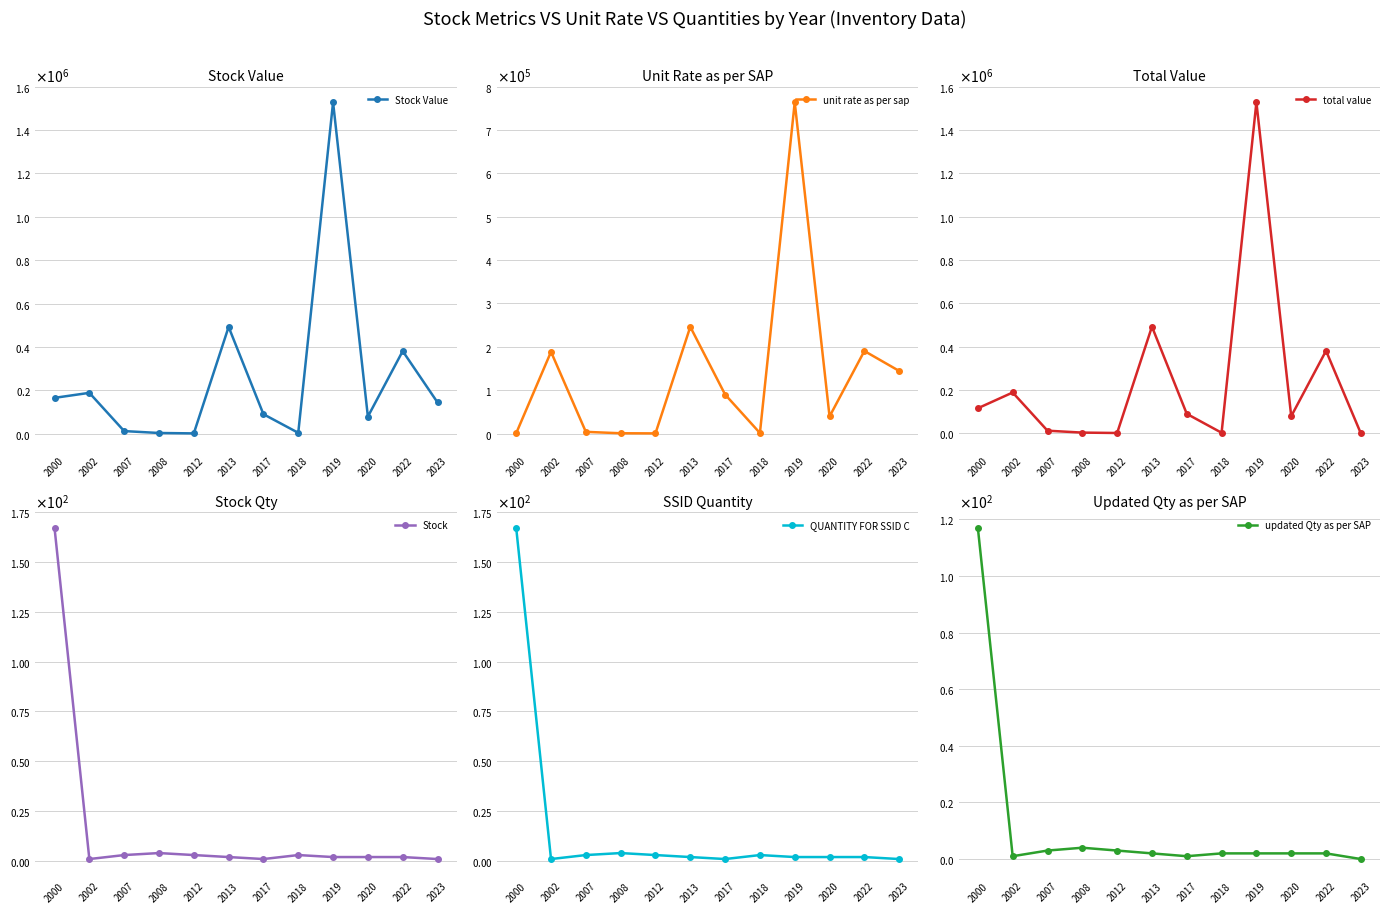

Reading right to left, extract all data points from this chart.

Stock Value: 144502.1	381003.6	79135.3	1527335.0	4401.2	90203.9	492362.3	1808.1	3636.1	12437.9	188648.0	165530.4
unit rate as per sap: 144502.1	190501.8	39567.7	763667.5	1467.1	90203.9	246181.2	602.7	909.0	4145.9	188648.0	991.2
total value: 0.0	381003.6	79135.3	1527335.0	2934.1	90203.9	492362.3	1808.1	3636.1	12437.9	188648.0	115970.4
Stock: 1.0	2.0	2.0	2.0	3.0	1.0	2.0	3.0	4.0	3.0	1.0	167.0
QUANTITY FOR SSID C: 1.0	2.0	2.0	2.0	3.0	1.0	2.0	3.0	4.0	3.0	1.0	167.0
updated Qty as per SAP: 0.0	2.0	2.0	2.0	2.0	1.0	2.0	3.0	4.0	3.0	1.0	117.0